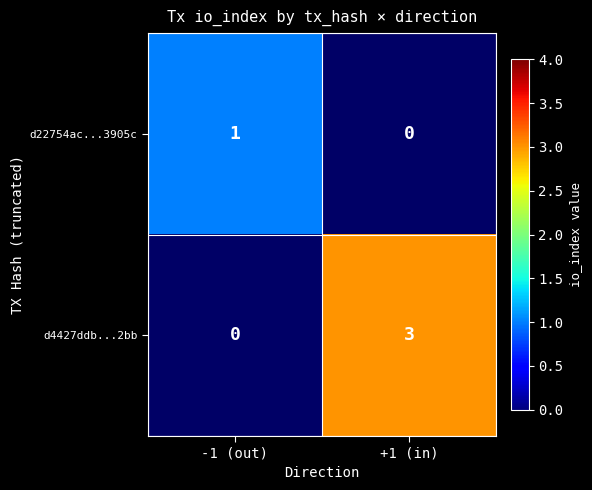

True or false: d22754ac...3905c has a value of 1 at -1 (out).

True